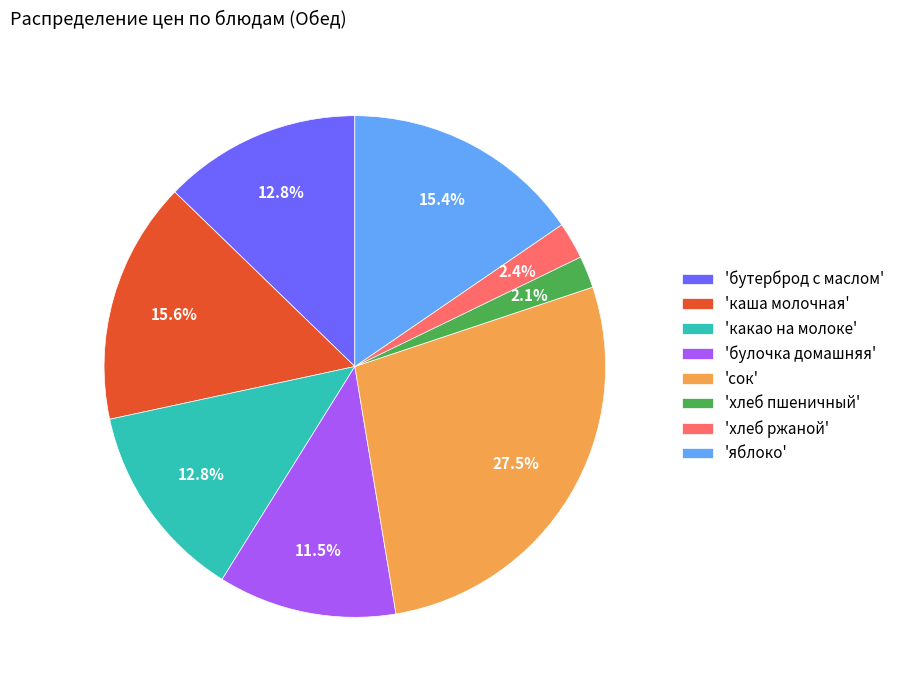

Between 'хлеб пшеничный' and 'булочка домашняя', which is larger?

'булочка домашняя'